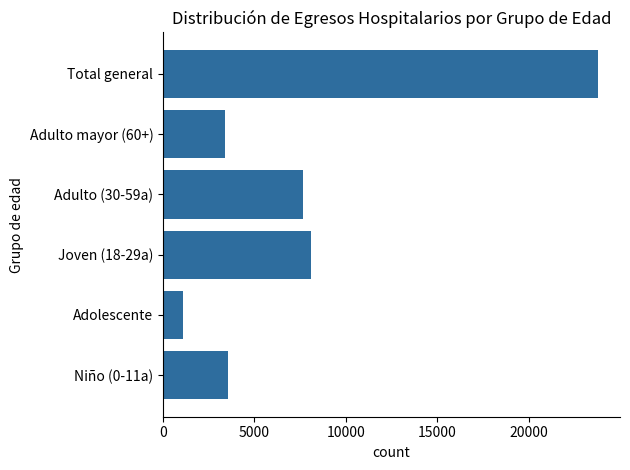

Where is the data nearest to the value 12454?

Joven (18-29a)